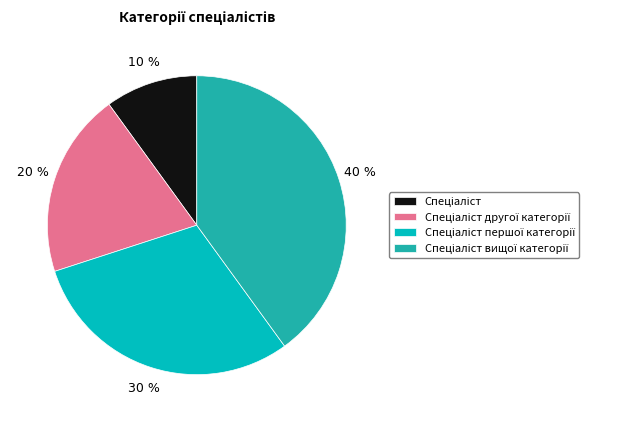

Does any single category account for the majority?

No